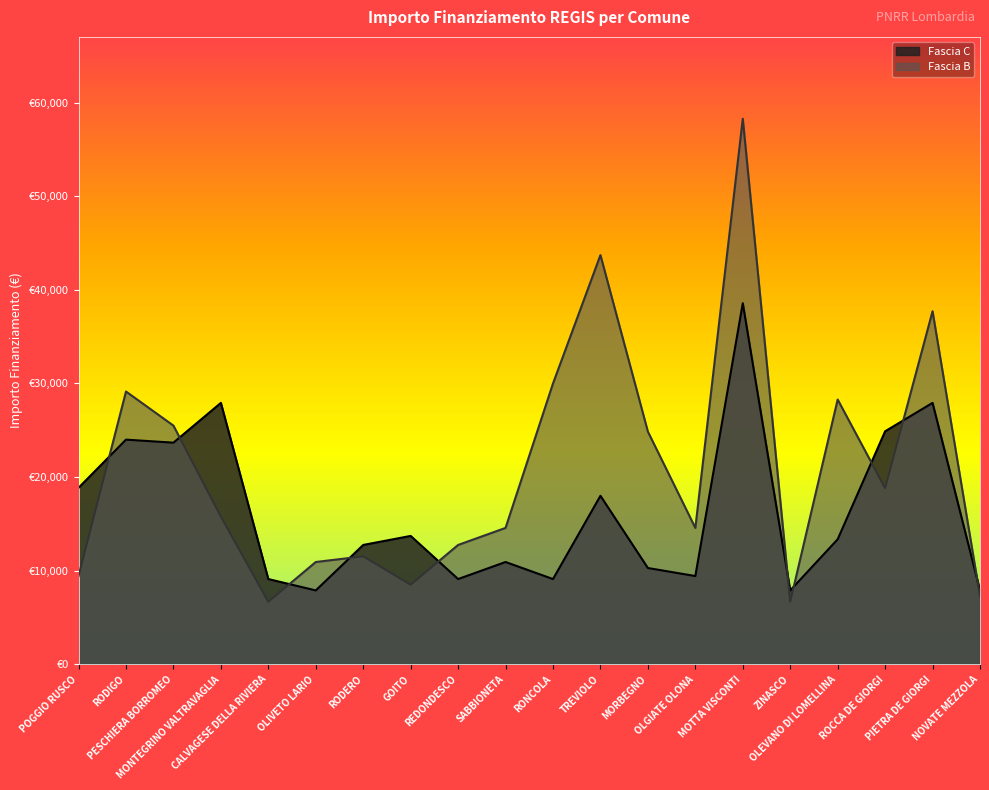

Count the number of categories in the chart.

20